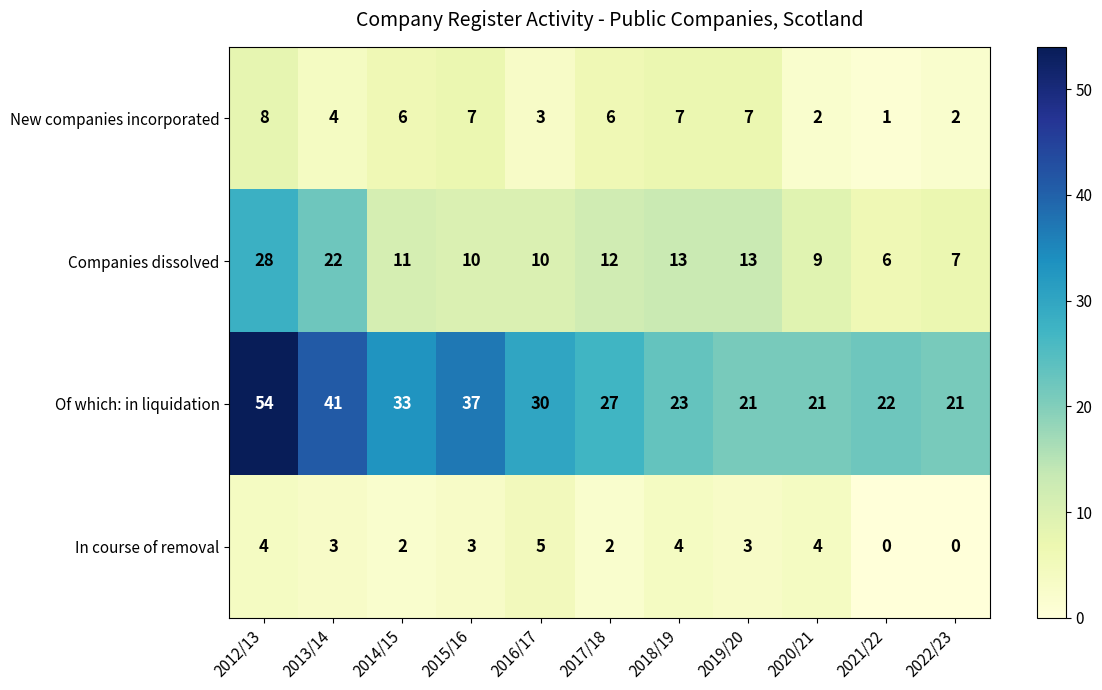

At how many categories does at least one series exceed 35?

3